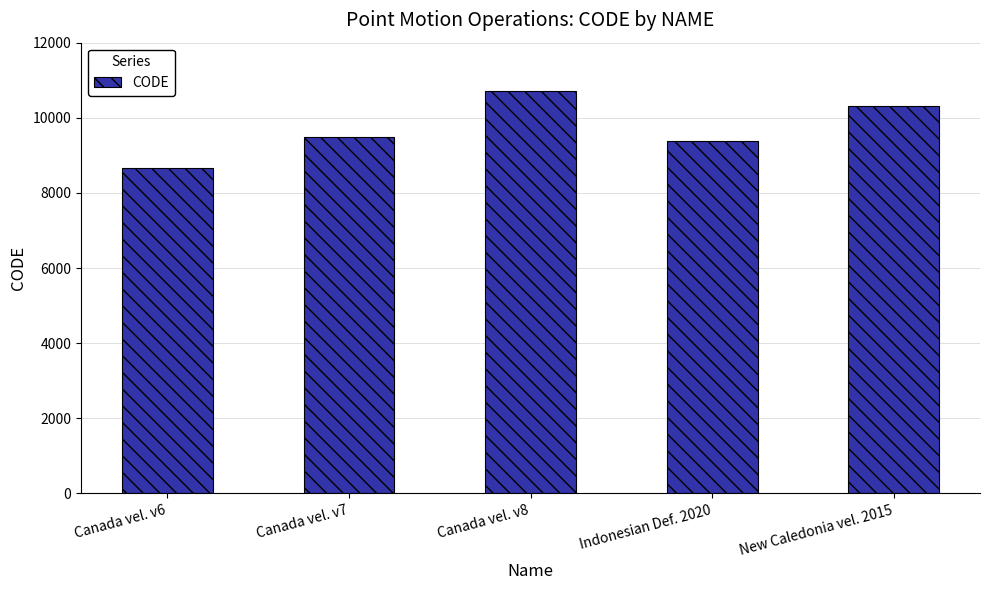

Is it true that the value at Canada vel. v8 is 10707?

True